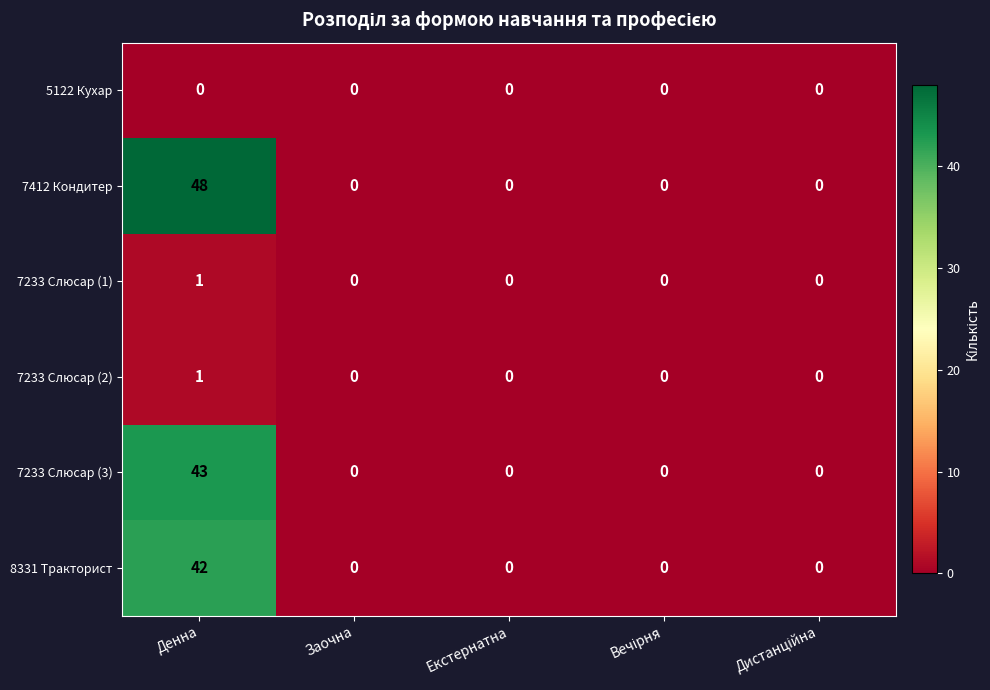

Which series has the largest total across all categories?

7412 Кондитер